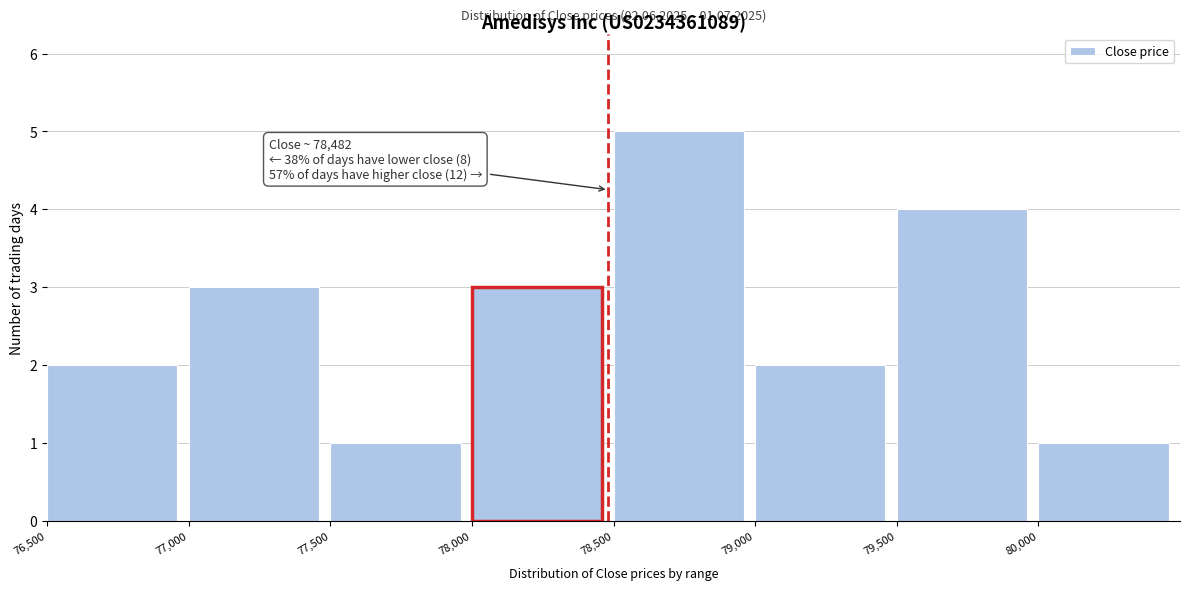

Over which range of the x-axis is the bar tallest?

78500 to 79000